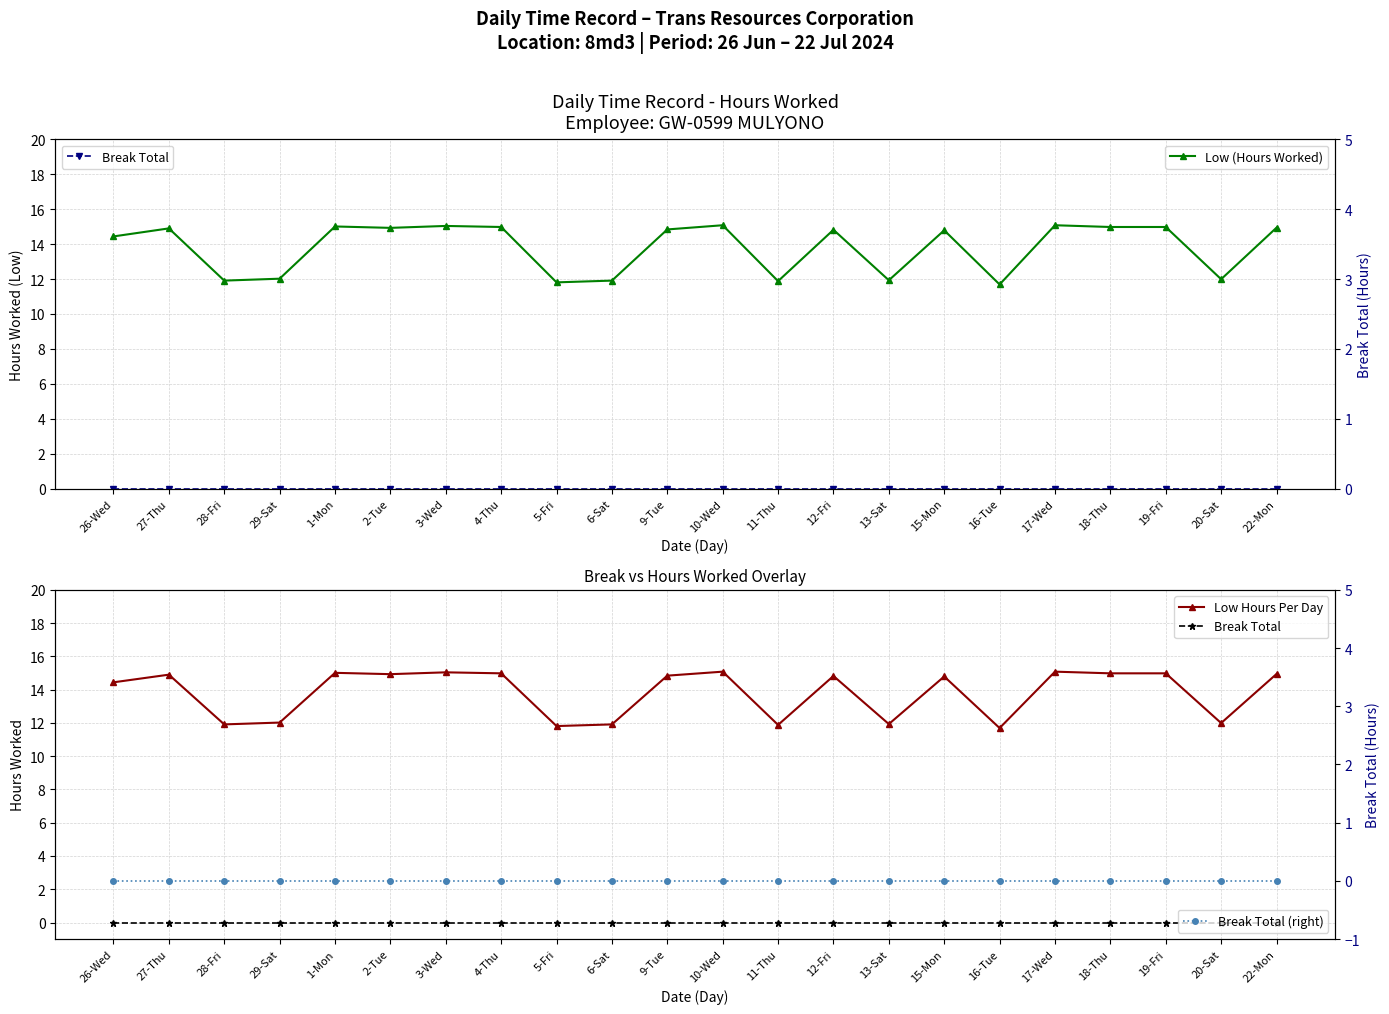

Where is the first local maximum for Low (Hours Worked)?

27-Thu